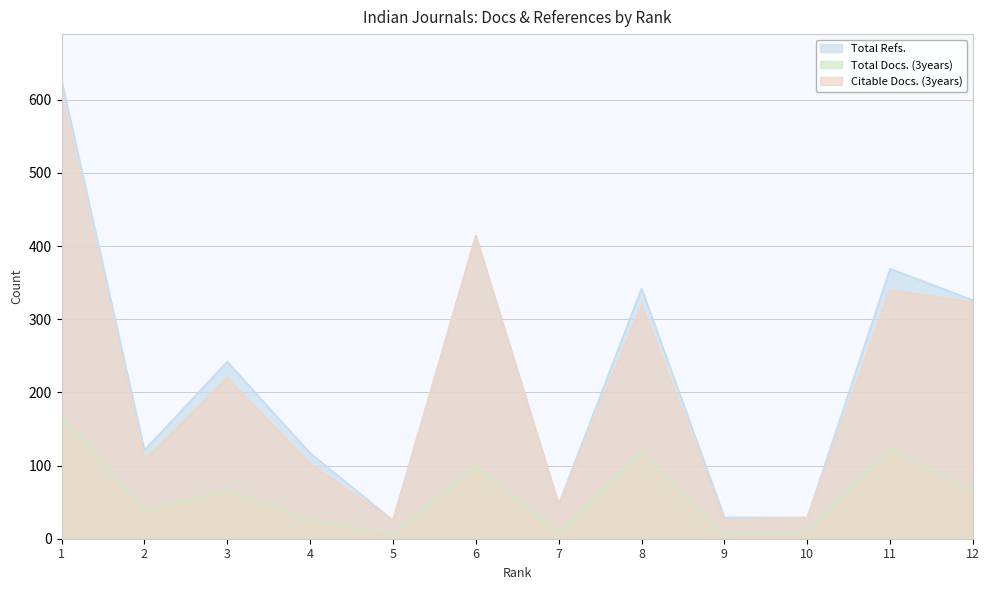

Is the value of Total Refs. at 8 greater than the value of Citable Docs. (3years) at 6?

No